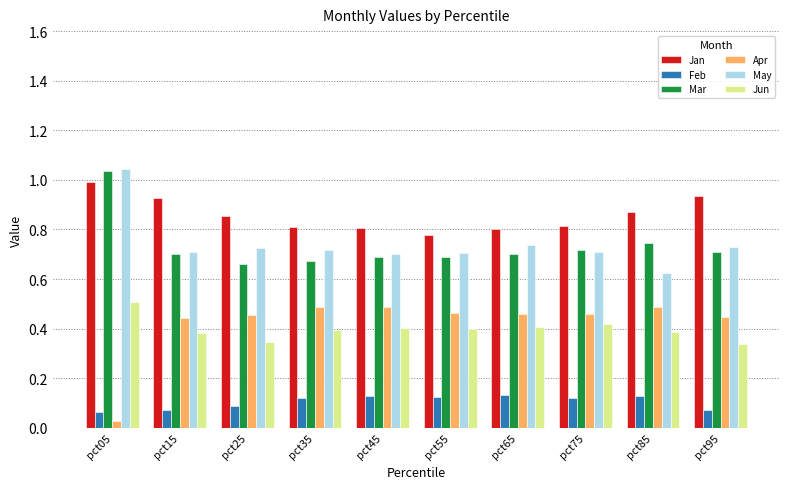

What is the sum of the Jan values at pct35 and pct45?

1.6